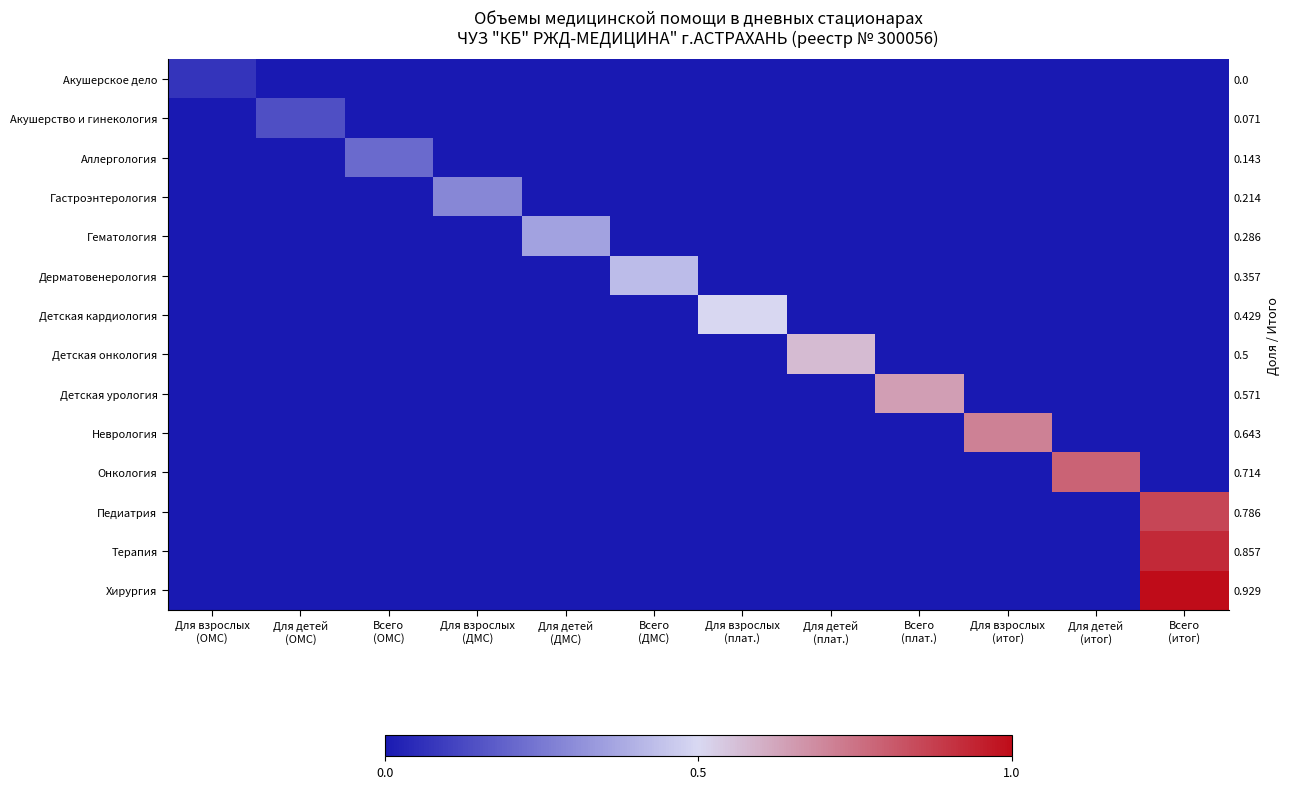

Between Для взрослых
(плат.) and Всего
(плат.), which is larger?

Для взрослых
(плат.)